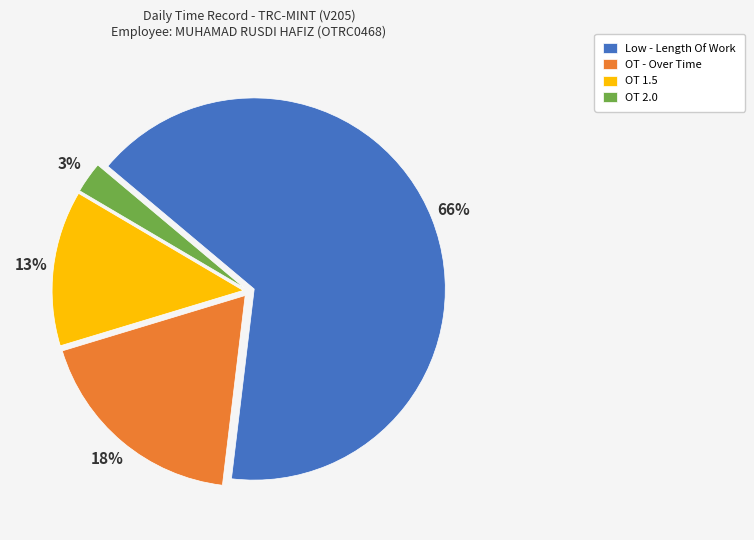

Which slice is the smallest?

OT 2.0